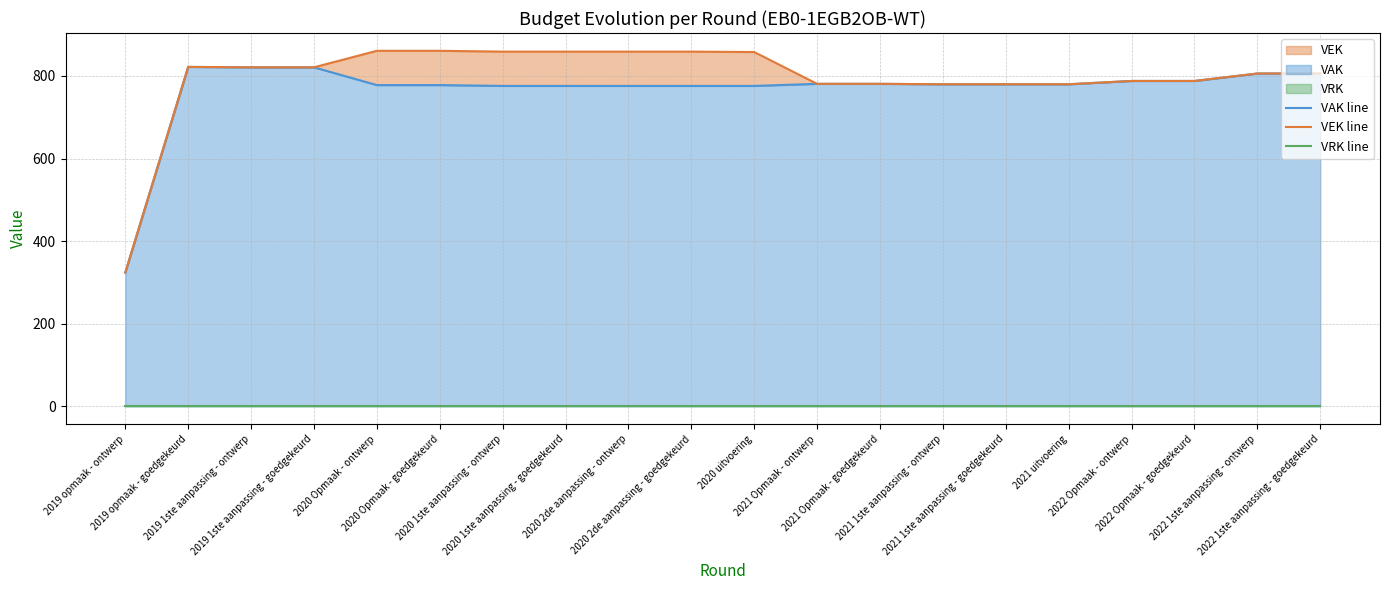

Which series changed the most between 2020 uitvoering and 2021 1ste aanpassing - ontwerp?

VEK line